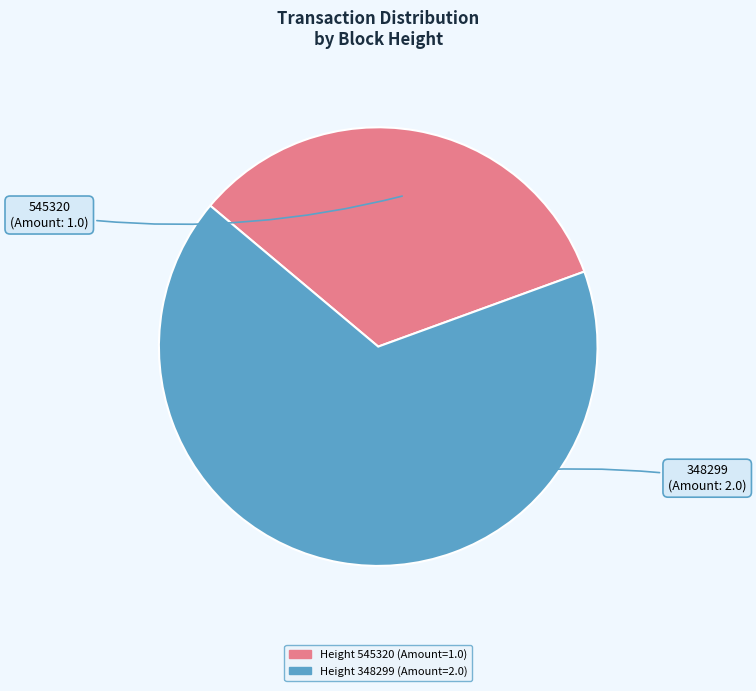

Is there a majority slice in this chart?

Yes